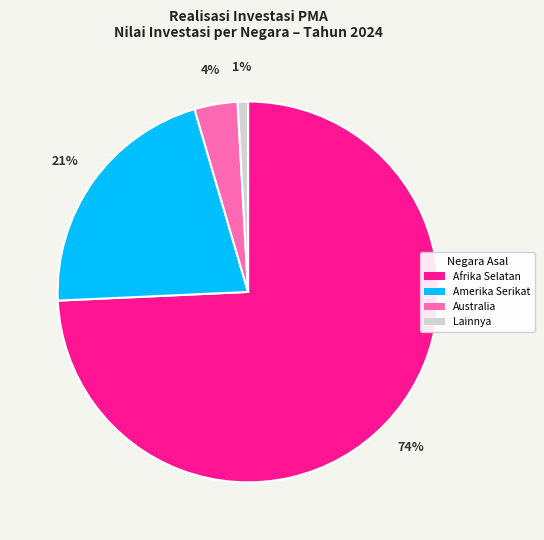

To the nearest percent, what is the difference between the largest and smallest slice percentages?

73%